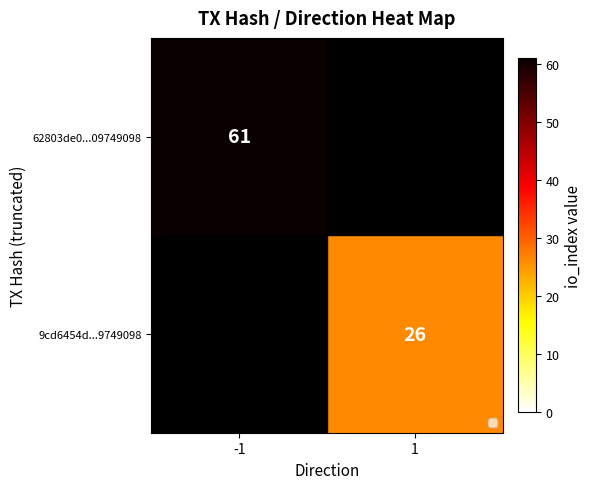

What is the difference between the highest and lowest values at 1?

26